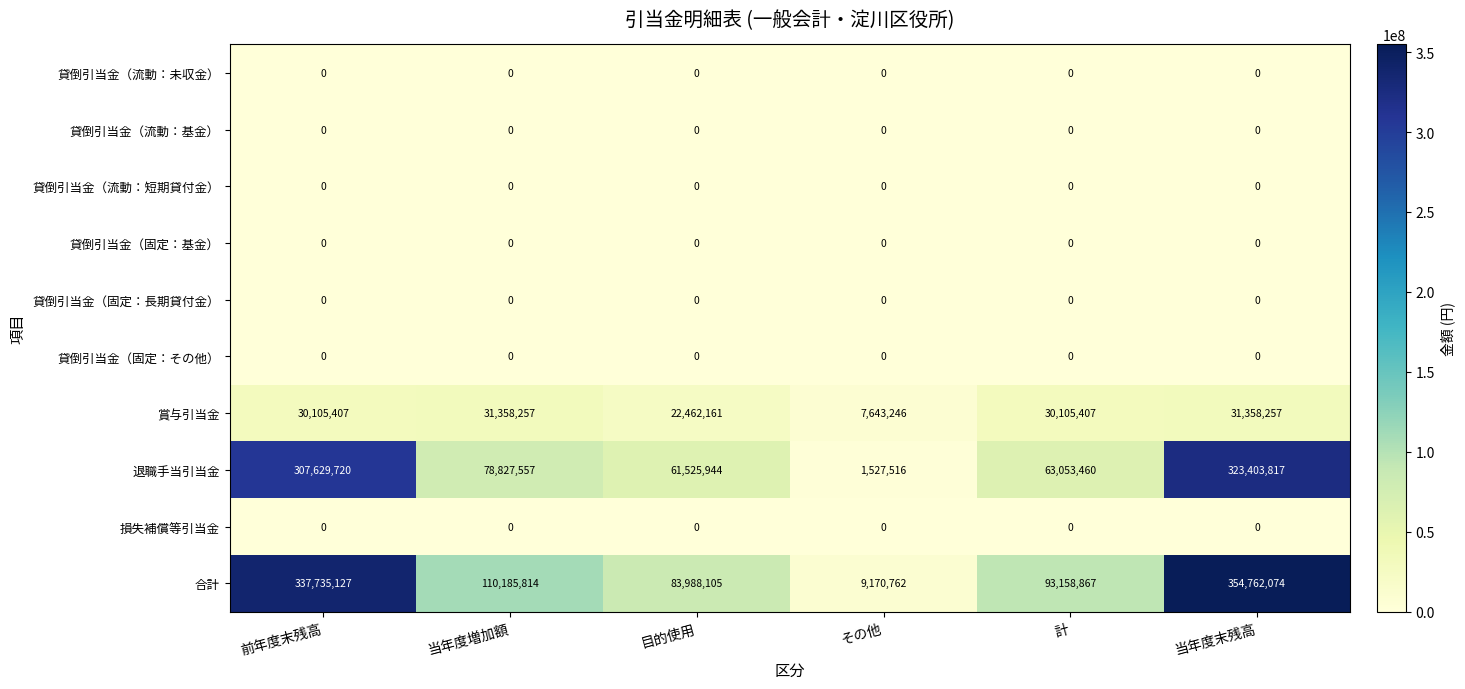

What is the greatest value displayed?

354762074